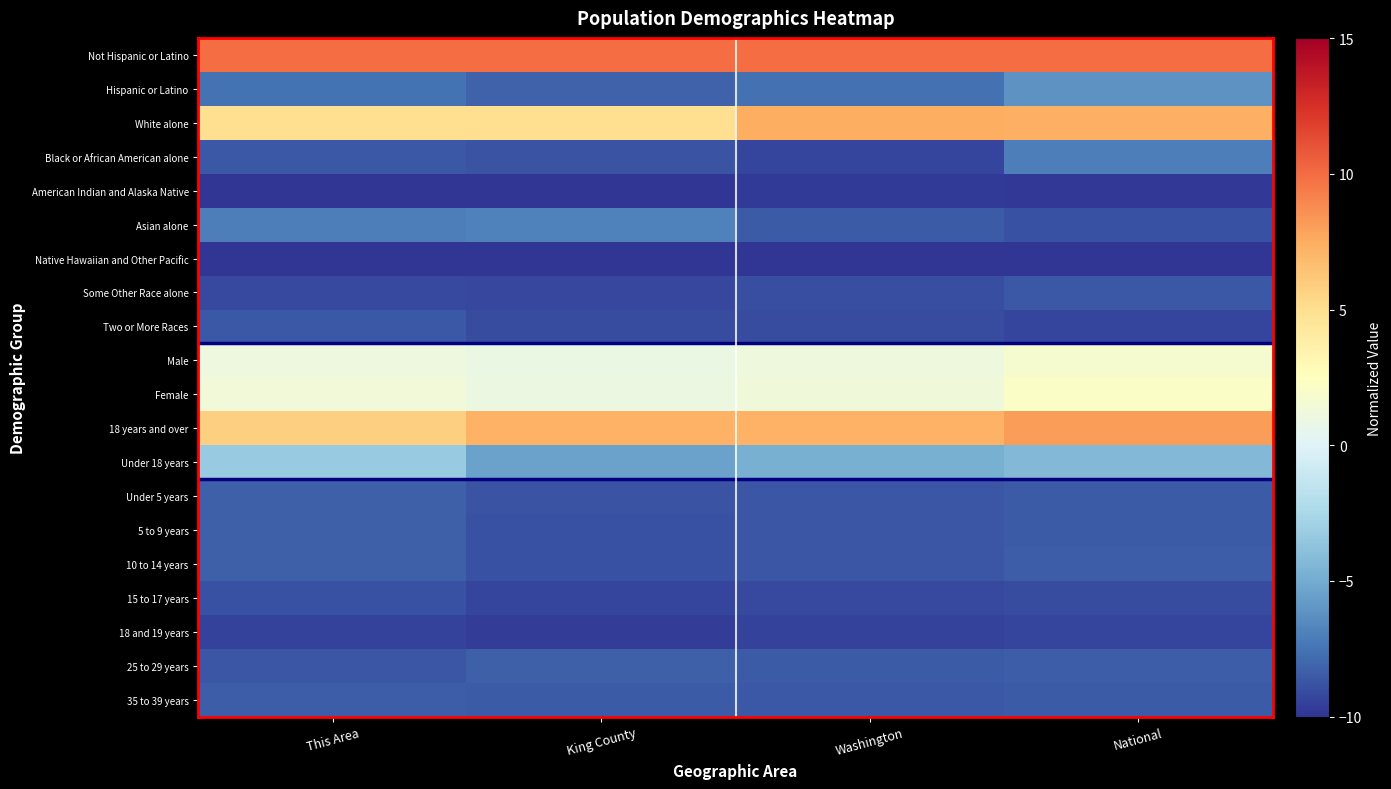

Reading right to left, list all the values displayed in this chart.

Not Hispanic or Latino: National=10.0	Washington=10.0	King County=10.0	This Area=10.0
Hispanic or Latino: National=-6.1	Washington=-7.6	King County=-8.2	This Area=-7.5
White alone: National=7.3	Washington=7.4	King County=5.0	This Area=5.0
Black or African American alone: National=-7.0	Washington=-9.3	King County=-8.8	This Area=-8.6
American Indian and Alaska Native: National=-9.8	Washington=-9.8	King County=-10.0	This Area=-10.0
Asian alone: National=-8.9	Washington=-8.5	King County=-6.9	This Area=-7.1
Native Hawaiian and Other Pacific: National=-10.0	Washington=-10.0	King County=-10.0	This Area=-9.9
Some Other Race alone: National=-8.6	Washington=-9.0	King County=-9.3	This Area=-9.1
Two or More Races: National=-9.3	Washington=-9.1	King County=-9.1	This Area=-8.6
Male: National=1.7	Washington=1.2	King County=0.9	This Area=1.1
Female: National=2.1	Washington=1.2	King County=0.9	This Area=1.4
18 years and over: National=8.2	Washington=7.2	King County=7.2	This Area=5.8
Under 18 years: National=-4.3	Washington=-4.8	King County=-5.4	This Area=-3.4
Under 5 years: National=-8.5	Washington=-8.7	King County=-8.8	This Area=-8.3
5 to 9 years: National=-8.5	Washington=-8.7	King County=-8.9	This Area=-8.2
10 to 14 years: National=-8.4	Washington=-8.7	King County=-8.9	This Area=-8.3
15 to 17 years: National=-9.0	Washington=-9.2	King County=-9.4	This Area=-8.9
18 and 19 years: National=-9.3	Washington=-9.5	King County=-9.6	This Area=-9.5
25 to 29 years: National=-8.4	Washington=-8.5	King County=-8.3	This Area=-8.6
35 to 39 years: National=-8.5	Washington=-8.6	King County=-8.5	This Area=-8.4